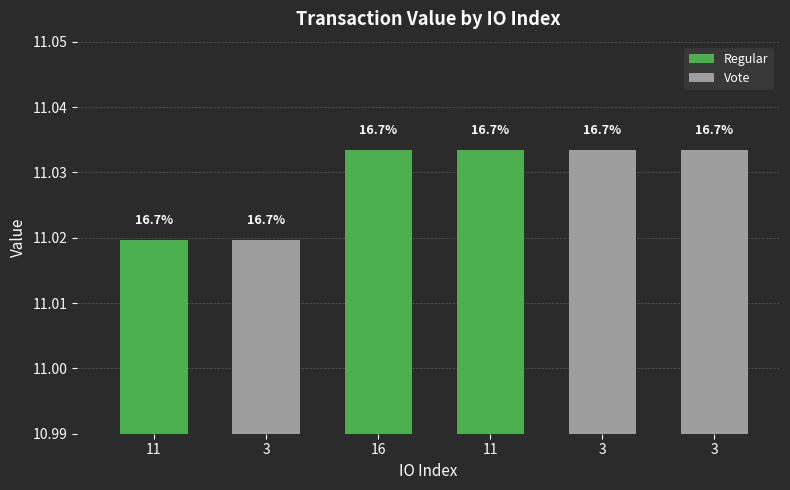

How many values are between 11 and 12?

6